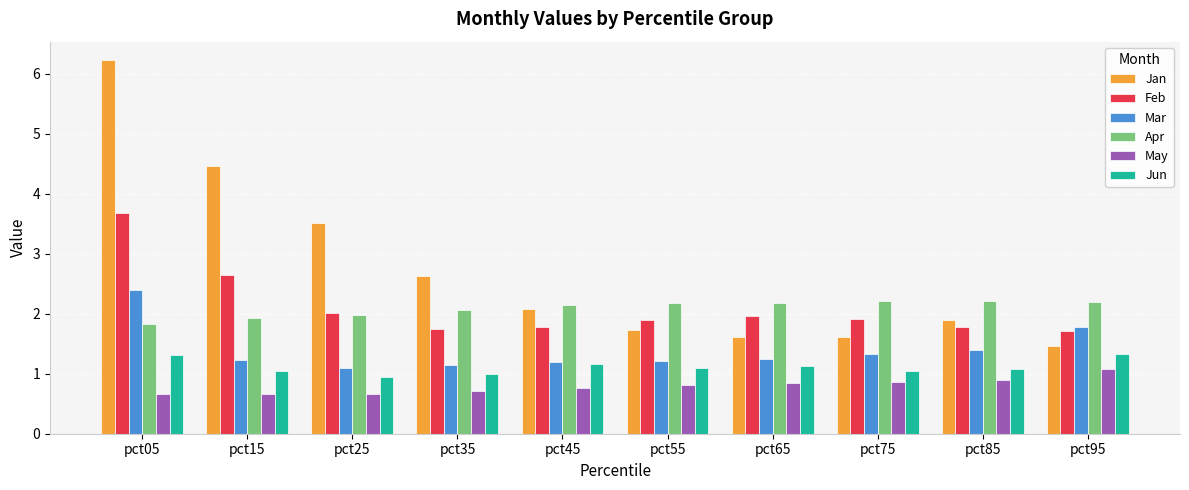

What value does the Jan series have at pct25?

3.5